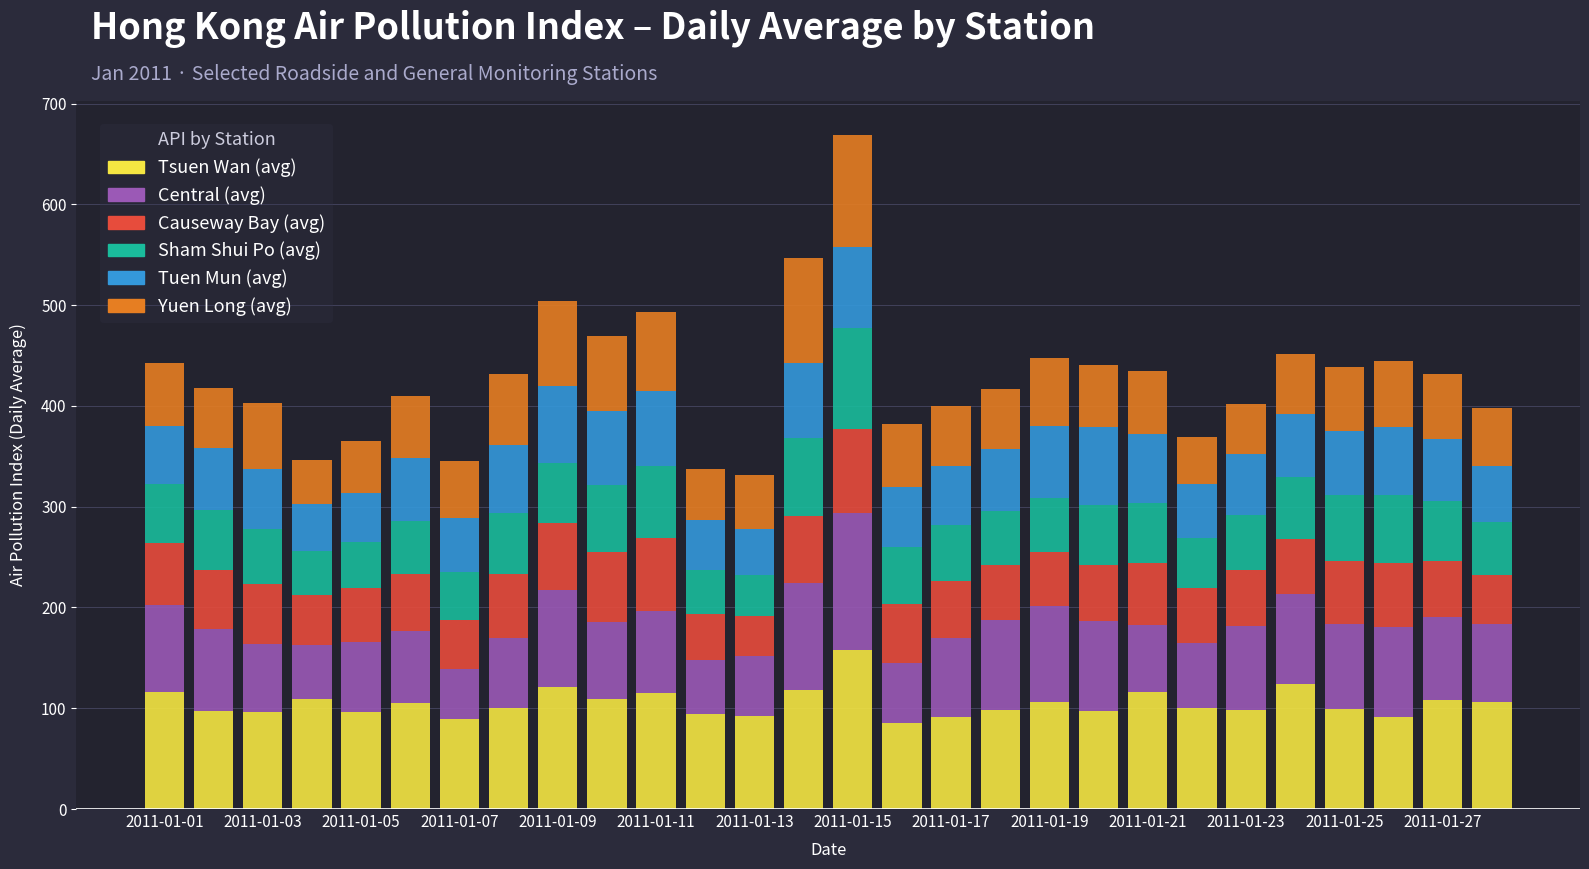

What is the minimum value for Tsuen Wan (avg)?

85